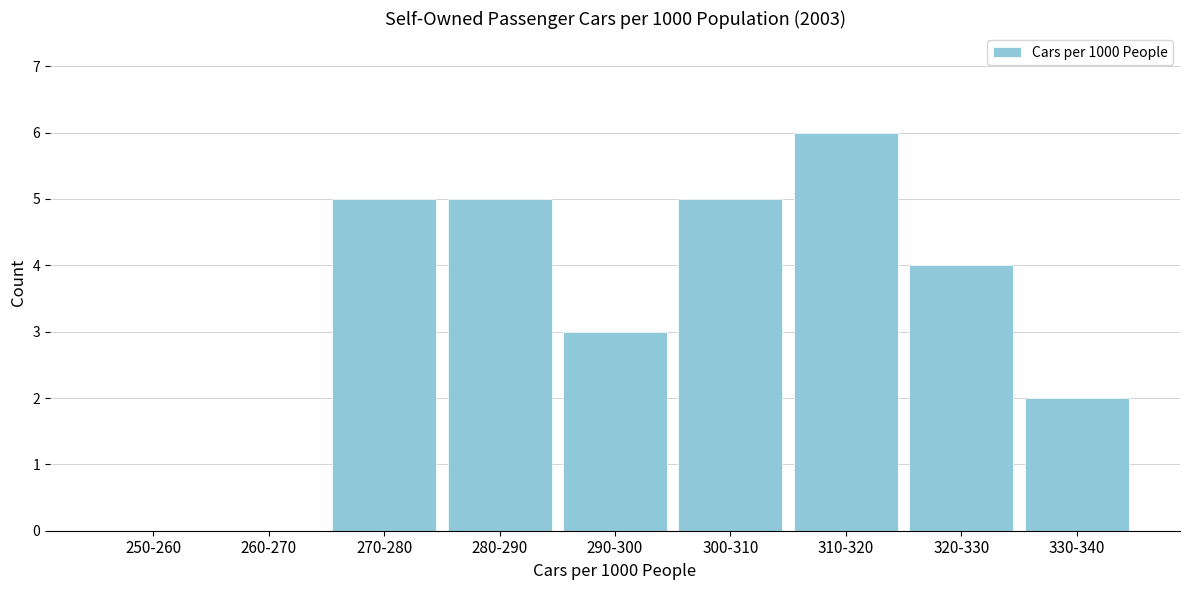

What is the greatest value displayed?

6